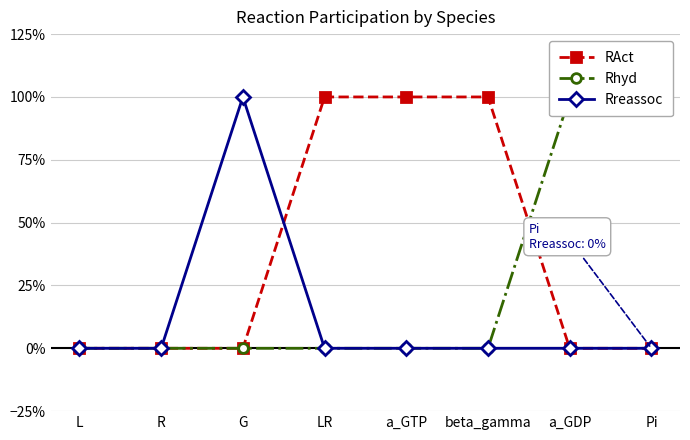

At which category does the chart reach its peak across all series?

LR